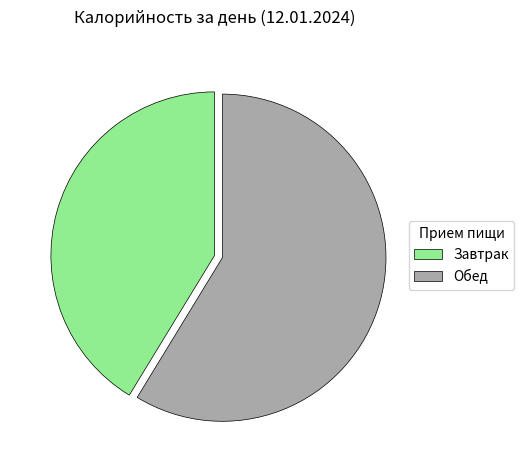

Combined, do Обед and Завтрак account for over 50%?

Yes